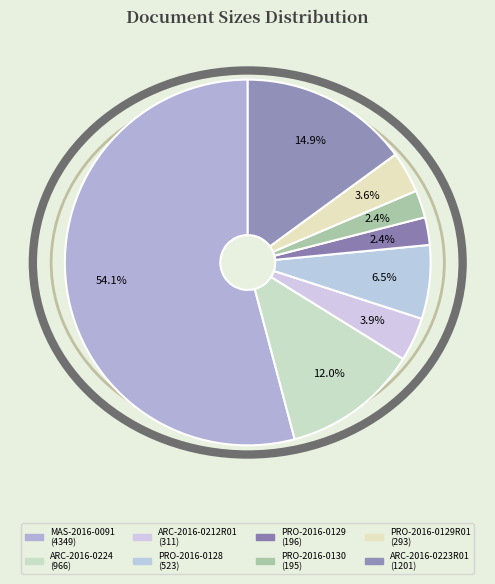

How many slices are in this pie chart?

8